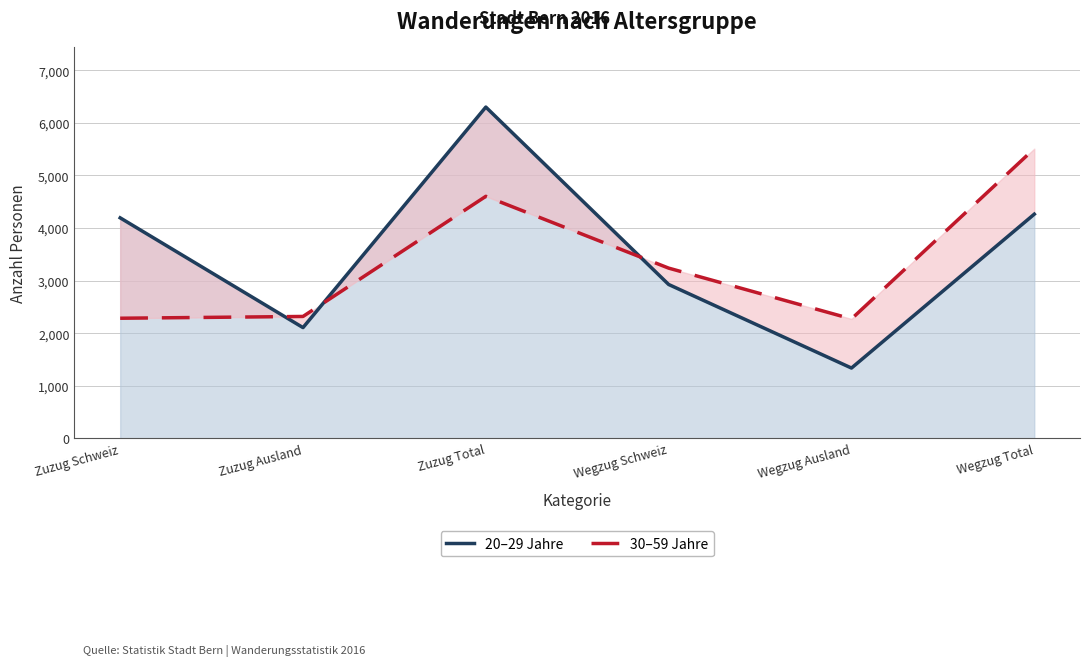

At which category does 30–59 Jahre reach its first local peak?

Zuzug Total